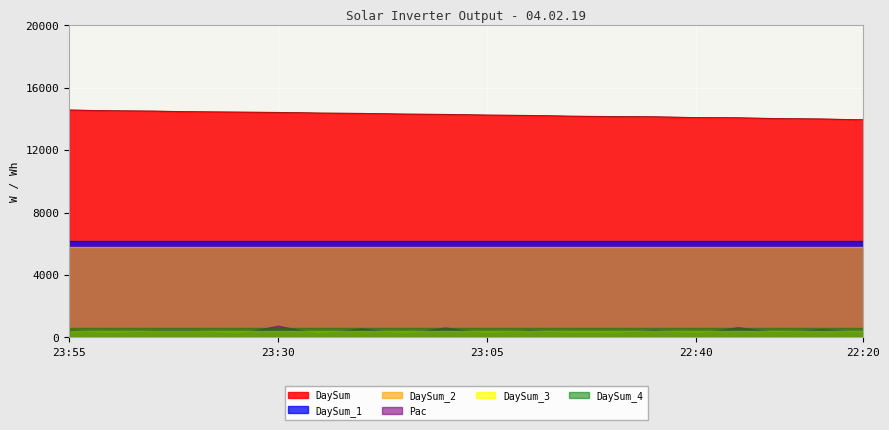

How many data points does each series have?

20